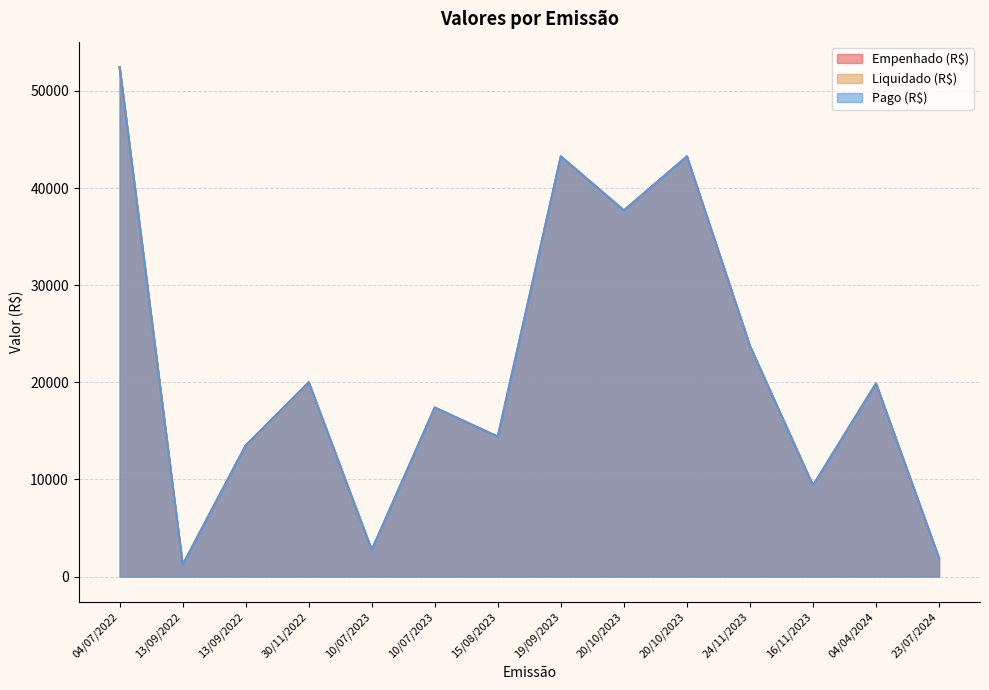

How many lines are shown in the chart?

3